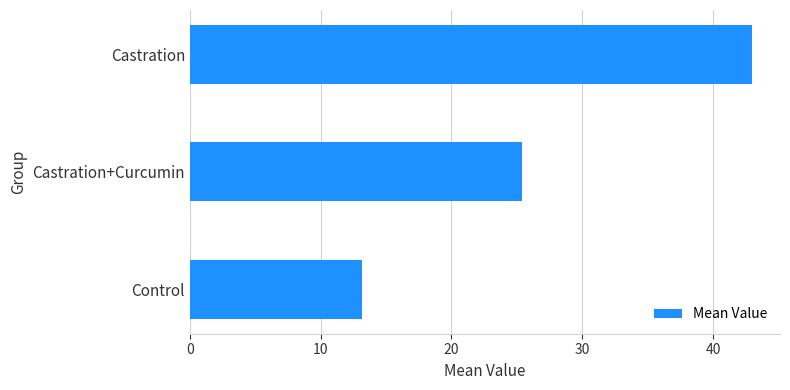

At which label is the value closest to 28?

Castration+Curcumin